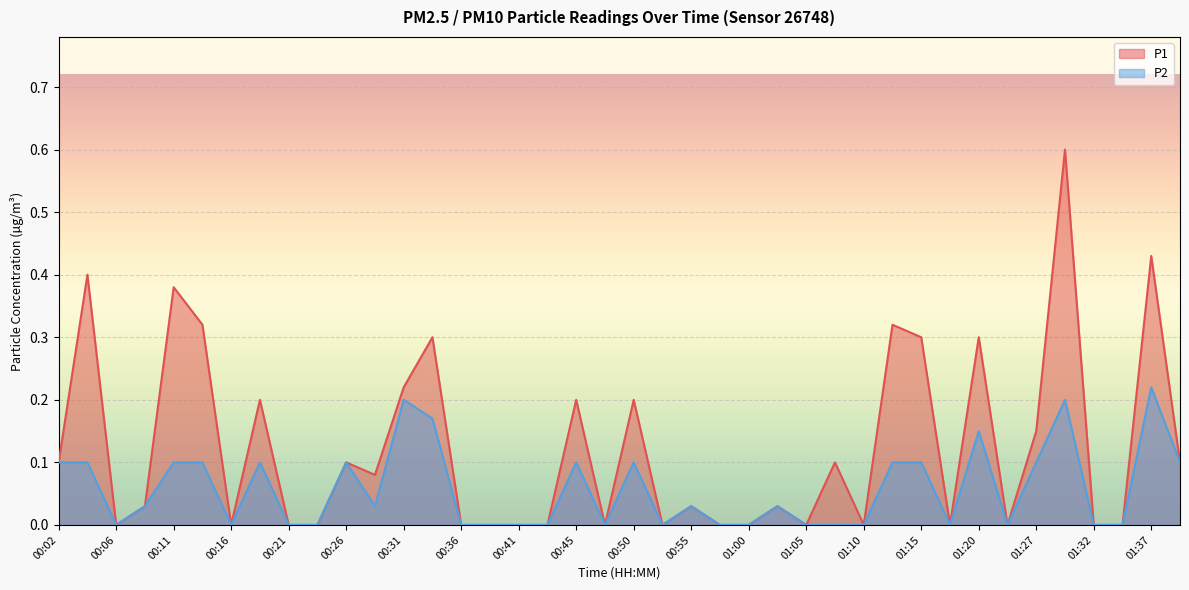

How many data points does each series have?

40